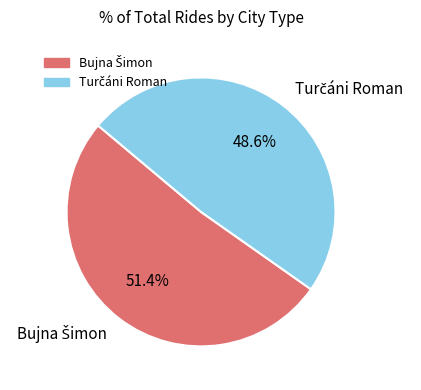

Is there a majority slice in this chart?

Yes